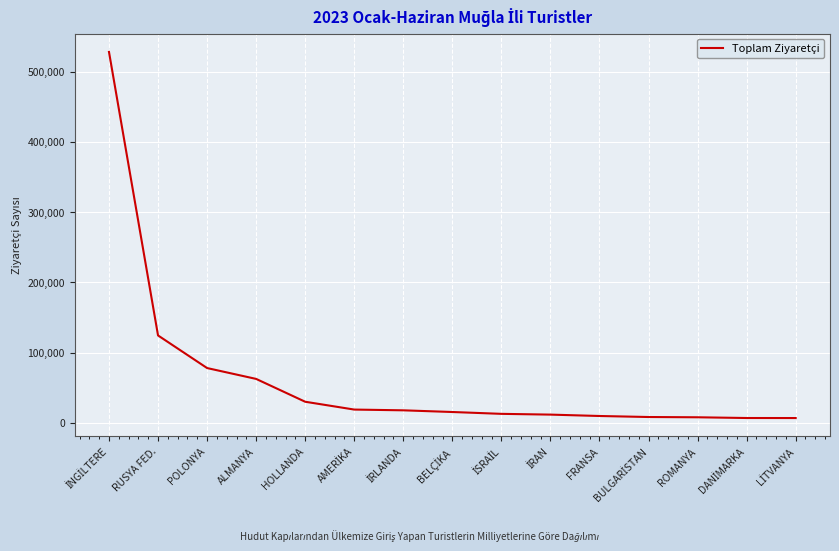

True or false: the data shows 77895 at POLONYA.

True